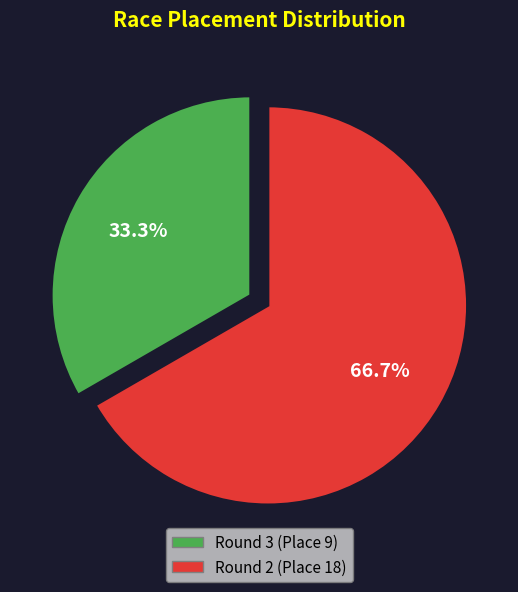

Count the number of slices in the pie.

2